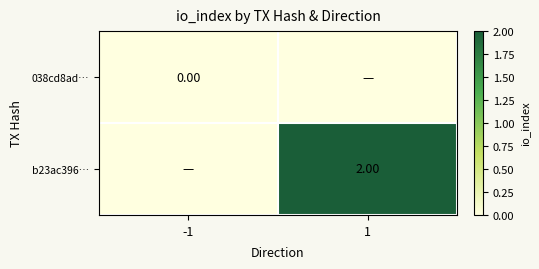

What is the maximum value shown in the chart?

2